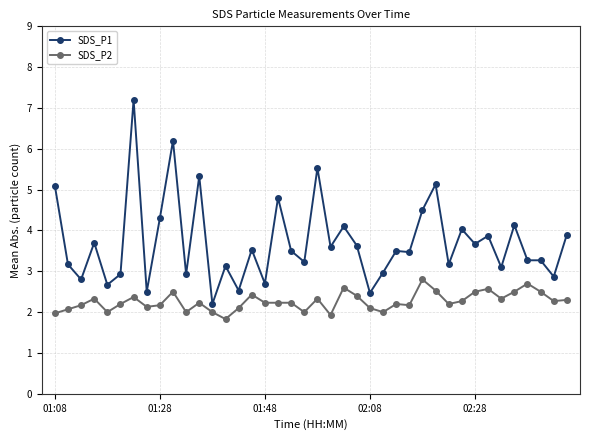

What is the difference between the maximum and minimum values in the SDS_P2 series?

1.0